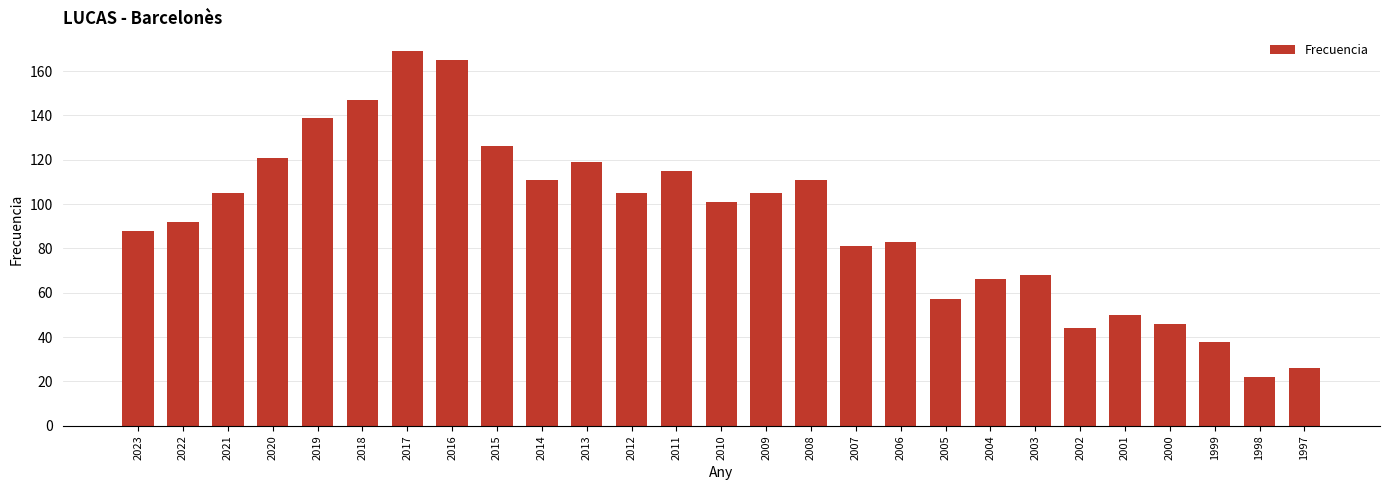

Does the chart contain stacked bars?

No